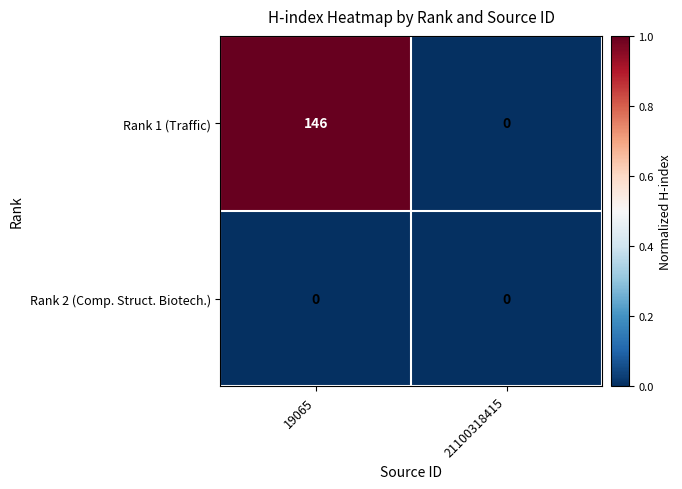

Reading left to right, what are all the values shown in this chart?

Rank 1 (Traffic): 19065=146	21100318415=0
Rank 2 (Comp. Struct. Biotech.): 19065=0	21100318415=0